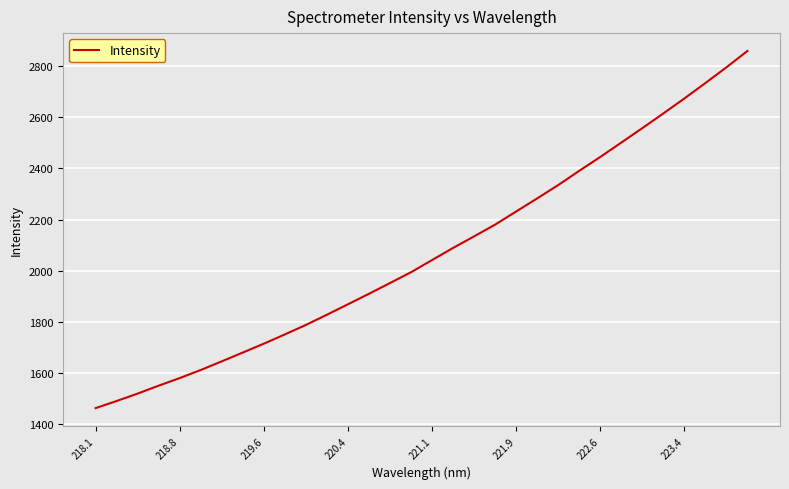

What is the difference between the second highest and second lowest values?

1303.3